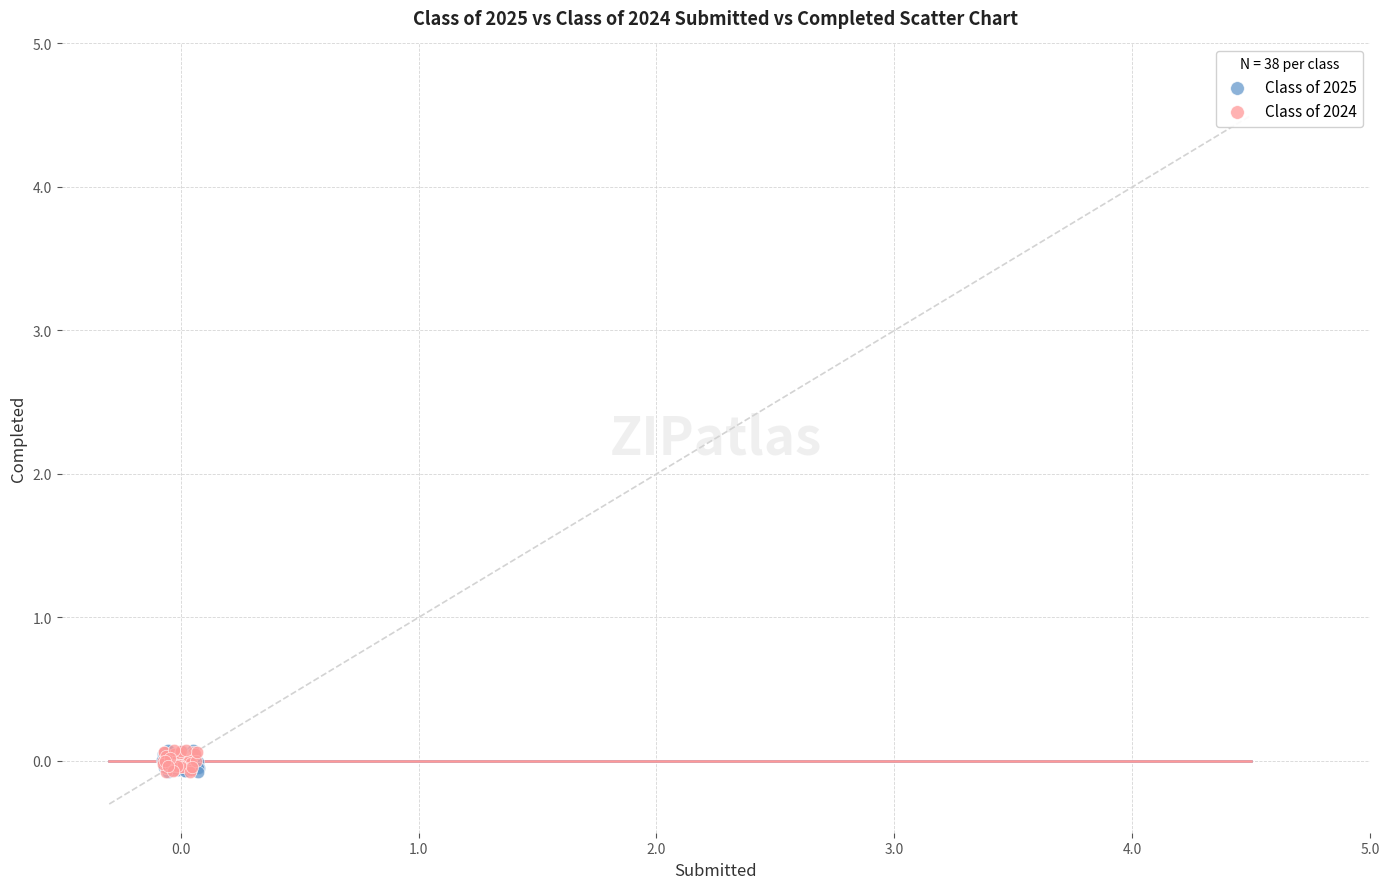

What are all the series names shown in the legend?

Class of 2025, Class of 2024